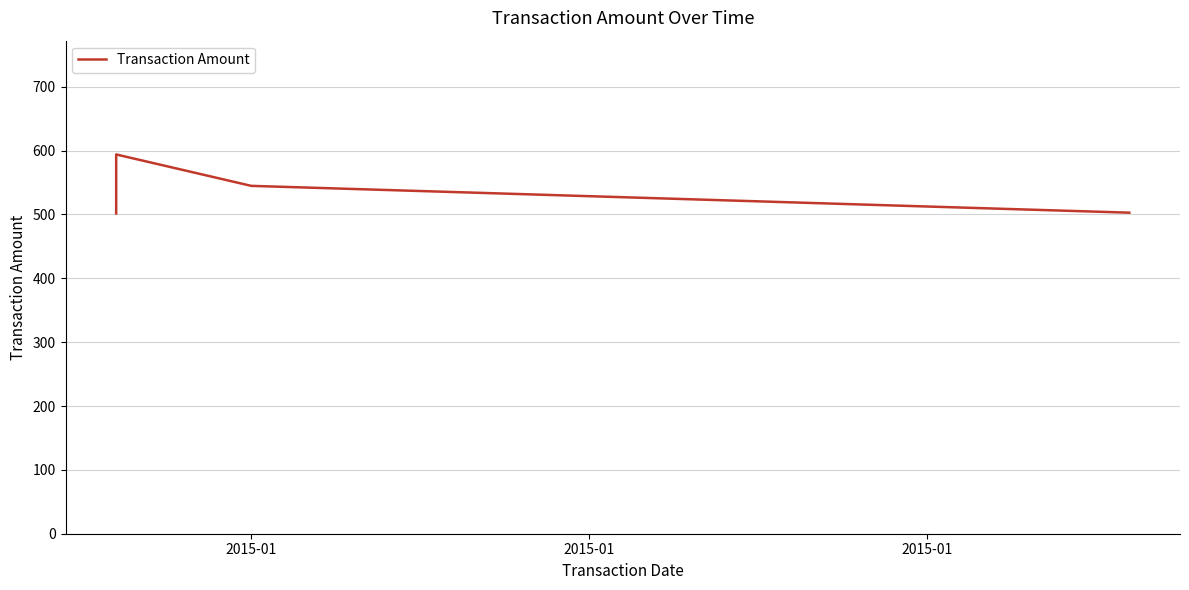

Reading left to right, extract all data points from this chart.

501.6	594.0	544.8	502.8